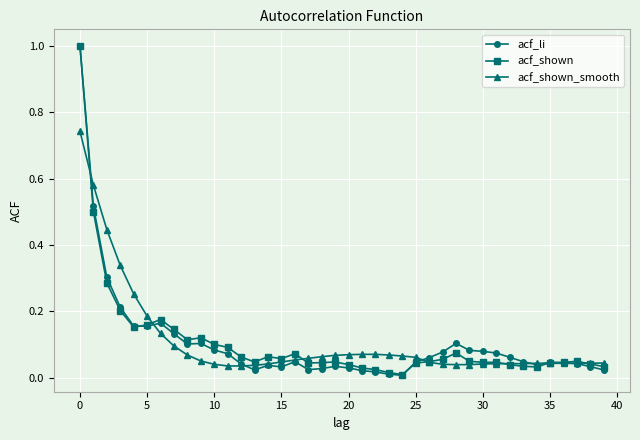

Does the chart have visible grid lines?

Yes